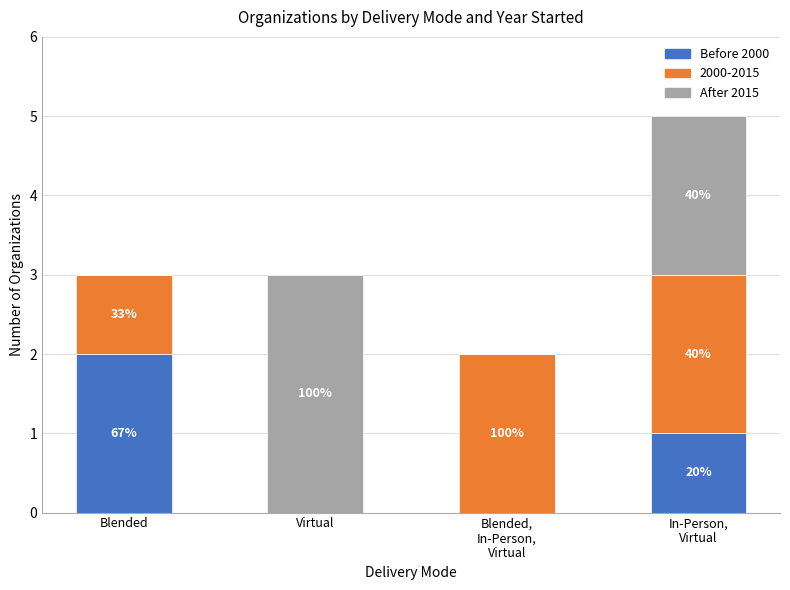

What are all the series names shown in the legend?

Before 2000, 2000-2015, After 2015